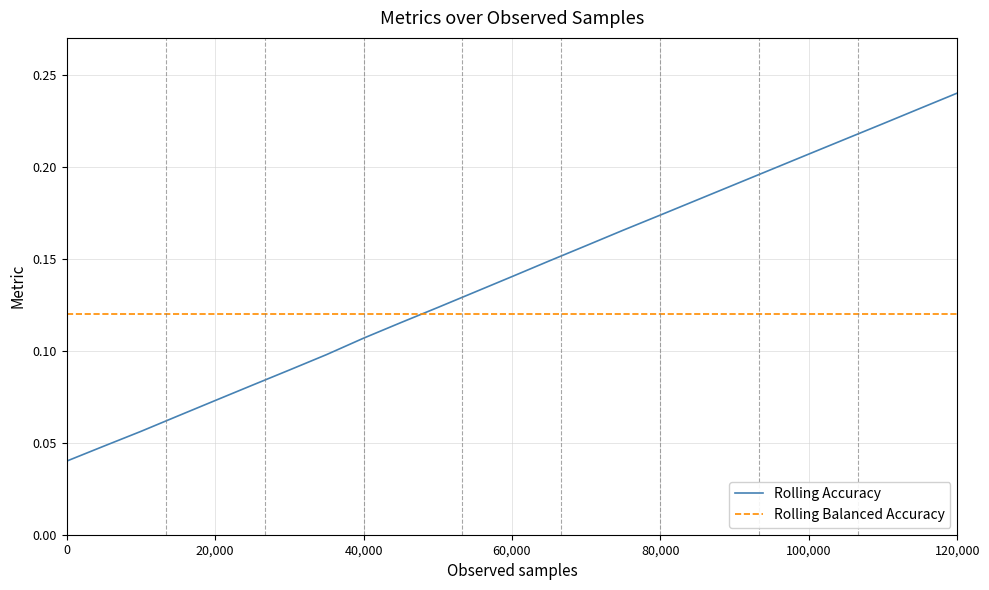

How many Rolling Accuracy values are between 0 and 1?

25